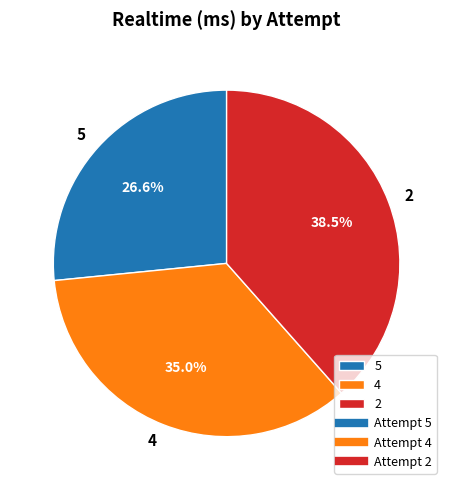

Does 2 account for over 50% of the chart?

No